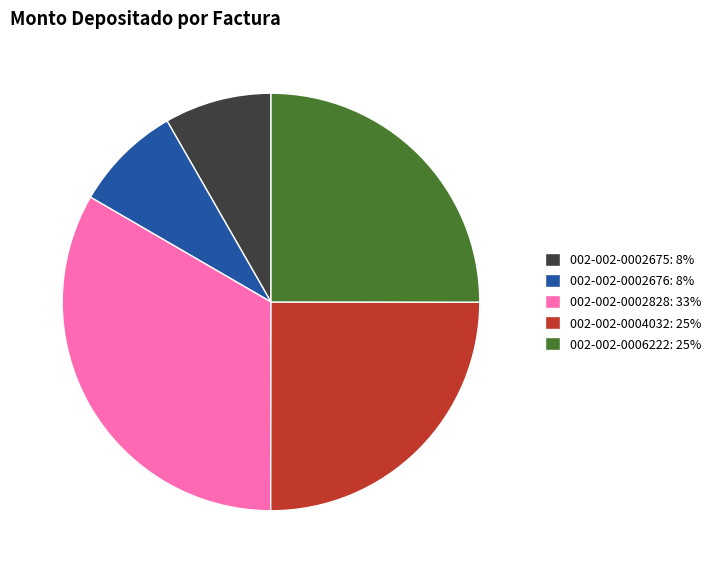

Do 002-002-0002676 and 002-002-0002828 together represent more than half of the pie?

No